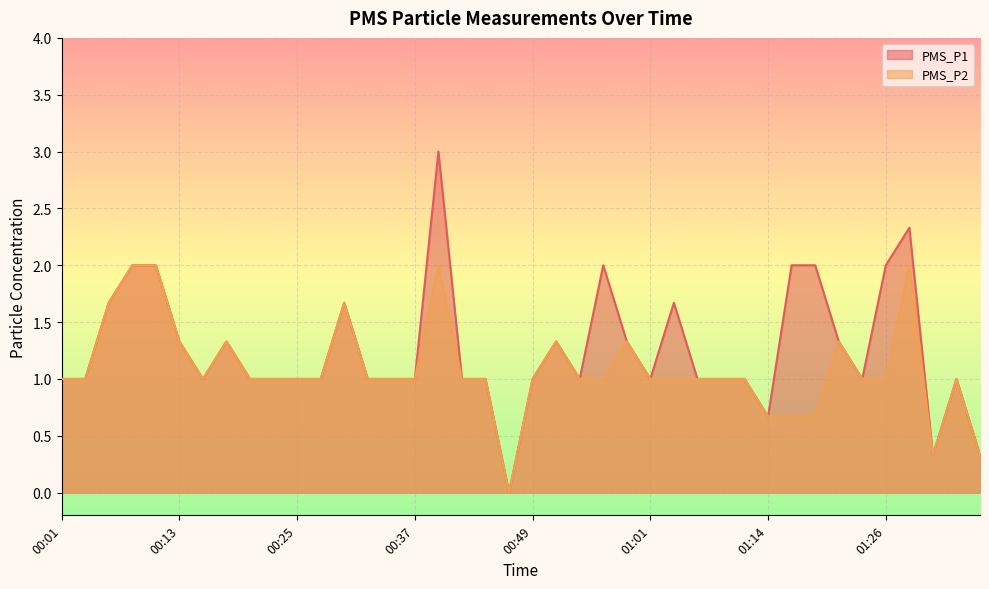

At which category does PMS_P2 reach its first local peak?

00:18